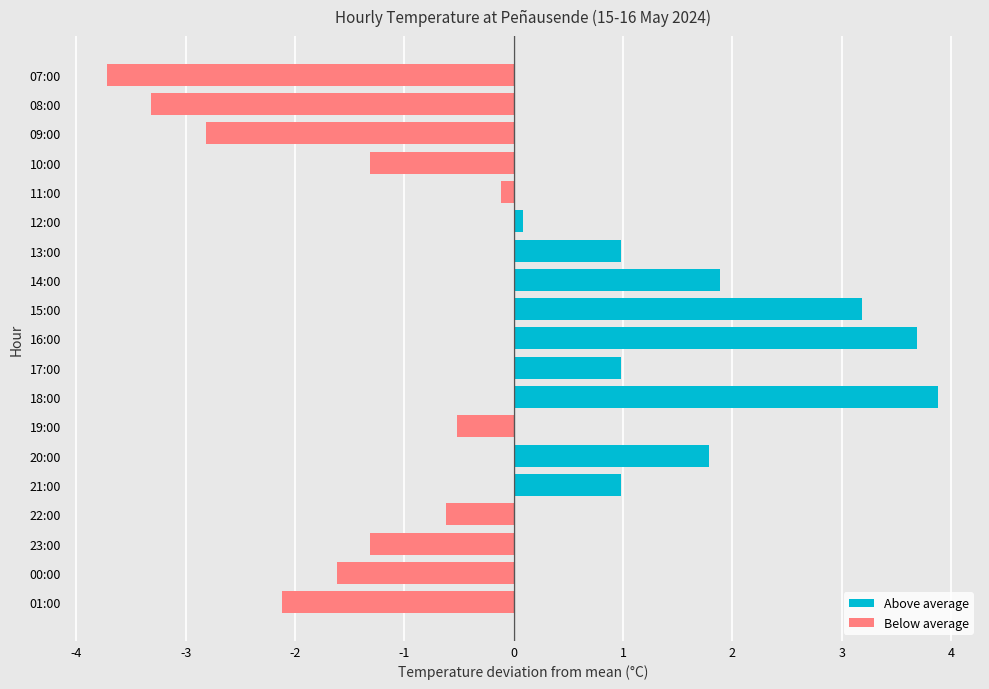

The chart shows a value of -2.1 at 01:00. True or false?

True